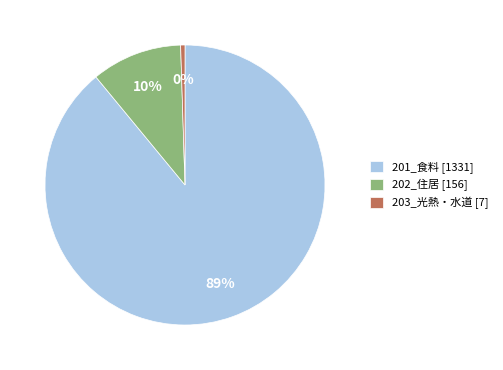

Does 203_光熱・水道 account for over 50% of the chart?

No